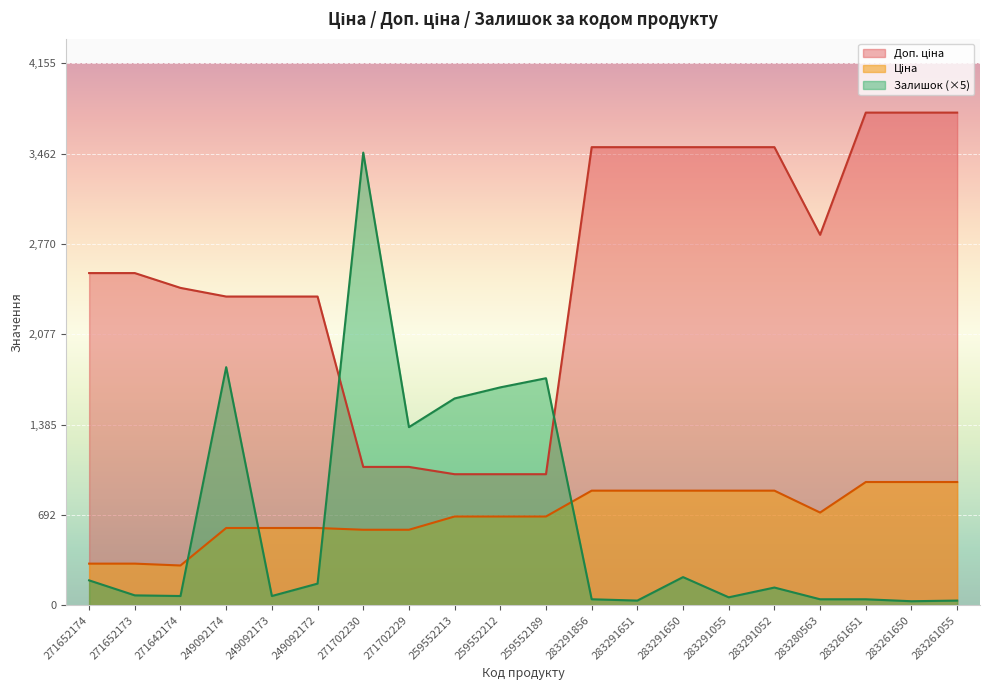

The value of Доп. ціна at 271642174 is 4126.3. True or false?

False